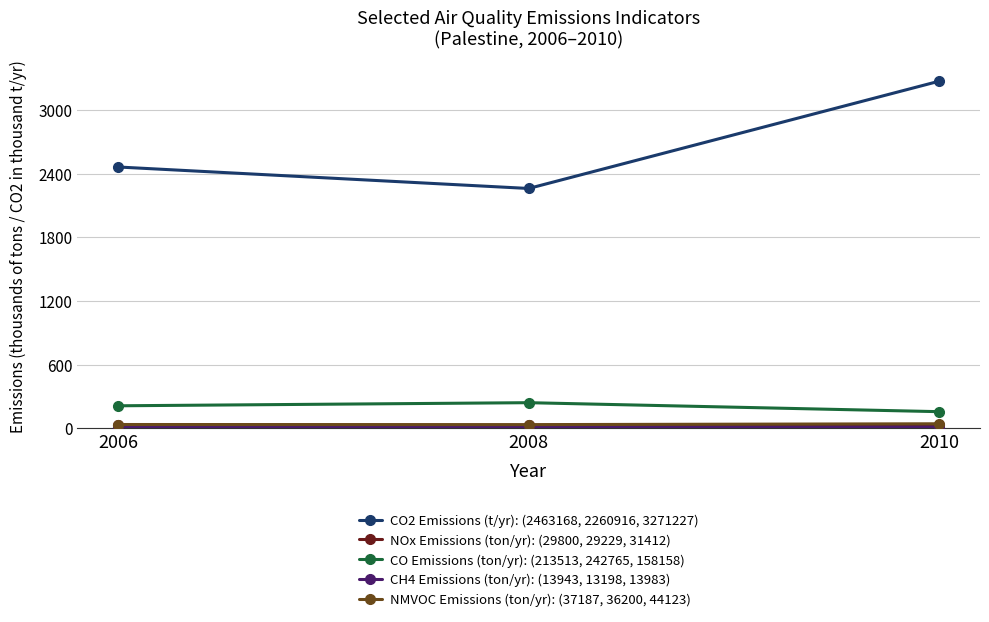

What is the lowest value of the CO Emissions (ton/yr): (213513, 242765, 158158) series?

158.2